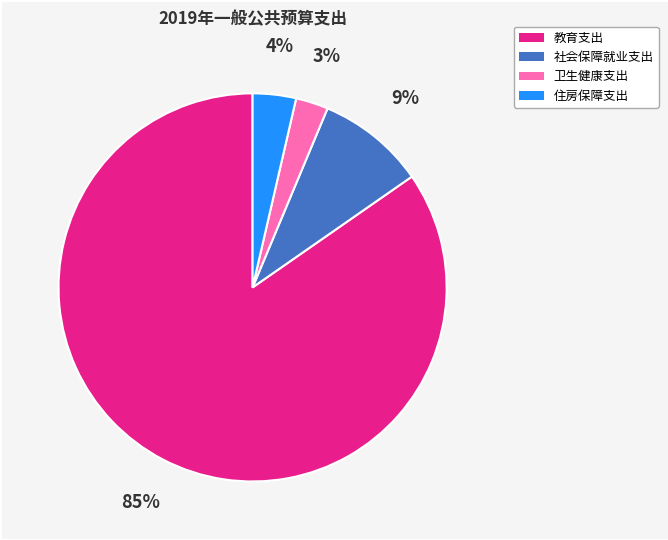

To the nearest percent, what is the combined percentage of 住房保障支出 and 社会保障就业支出?

13%